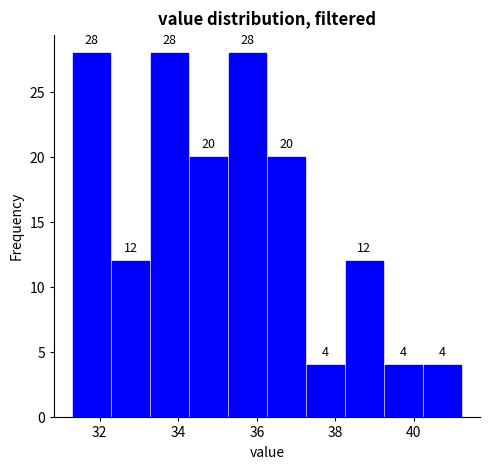

Reading left to right, list every bar in this chart as the range it spans on the x-axis followed by its height. The bar edges are not printed on the chart, so give them approximately, as read against the axis.

31.4 to 32.4: 28
32.4 to 33.4: 12
33.4 to 34.4: 28
34.4 to 35.2: 20
35.2 to 36.2: 28
36.2 to 37.2: 20
37.2 to 38.2: 4
38.2 to 39.2: 12
39.2 to 40.2: 4
40.2 to 41.2: 4